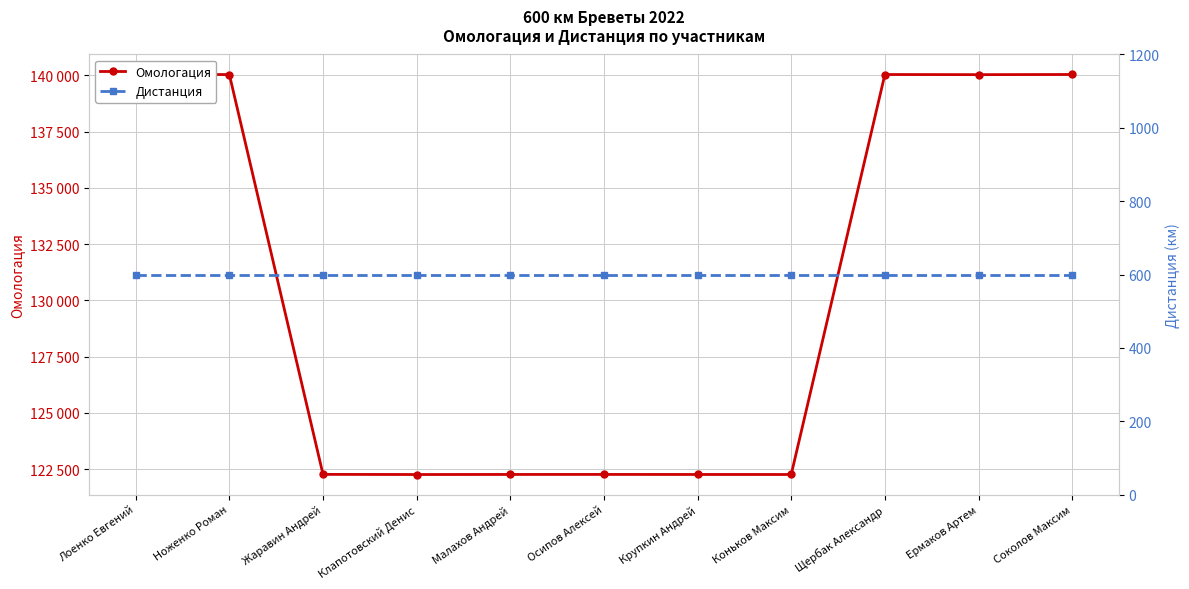

Reading left to right, transcribe all the data shown in this chart.

Омологация: 140035	140036	122265	122259	122262	122263	122261	122260	140037	140031	140038
Дистанция: 600	600	600	600	600	600	600	600	600	600	600